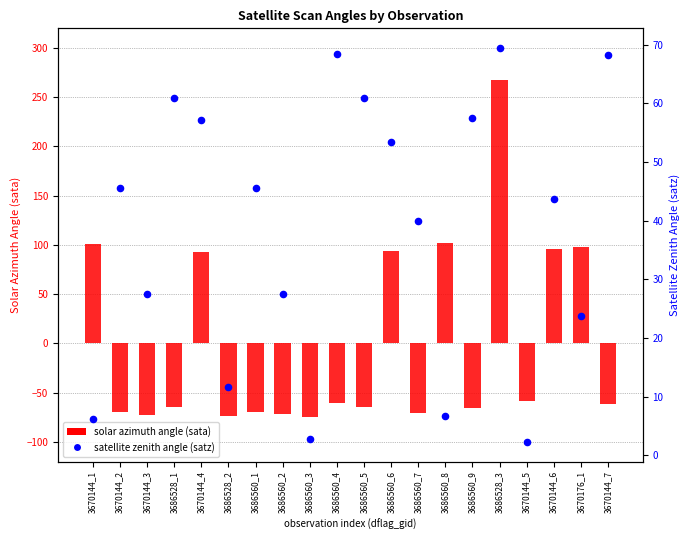

Which series contains the highest Y value?

solar azimuth angle (sata)